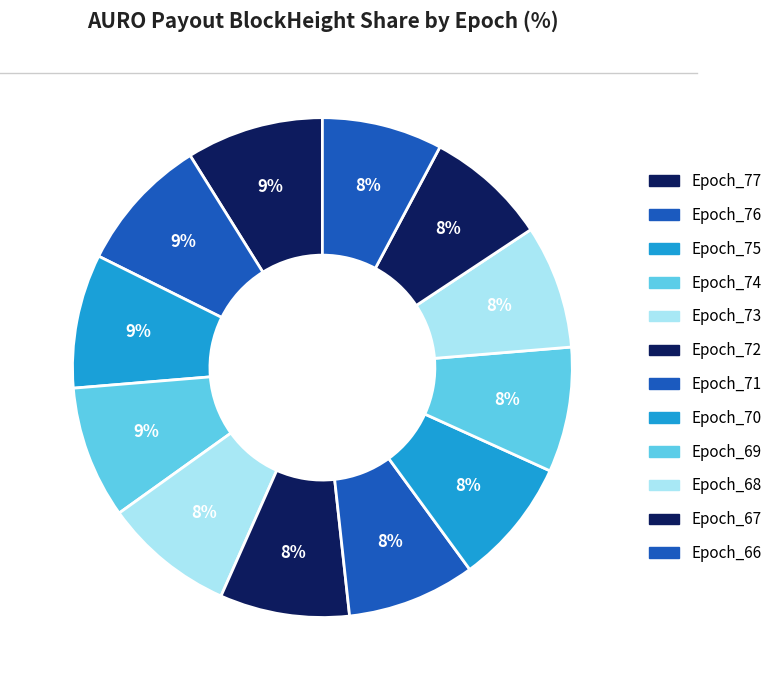

Rank the categories by value from highest to lowest.

Epoch_77, Epoch_76, Epoch_75, Epoch_74, Epoch_73, Epoch_72, Epoch_71, Epoch_70, Epoch_69, Epoch_68, Epoch_67, Epoch_66